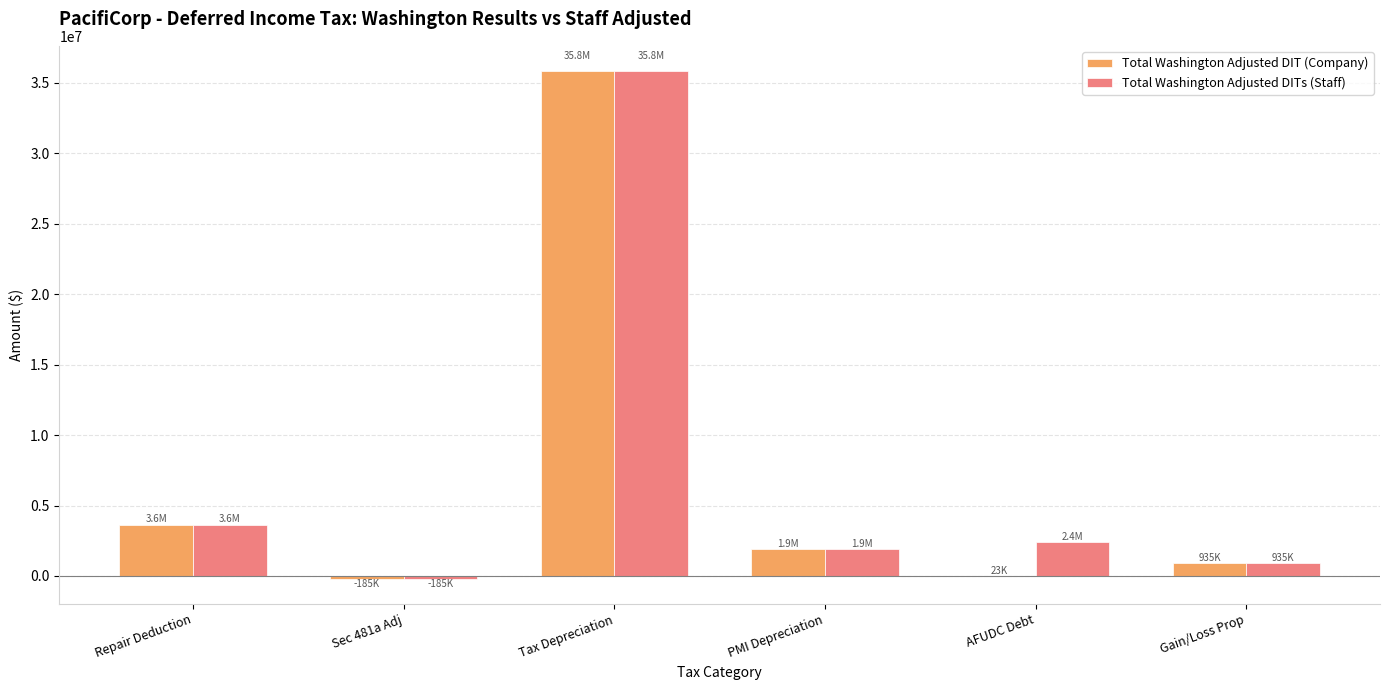

Count the number of categories in the chart.

6